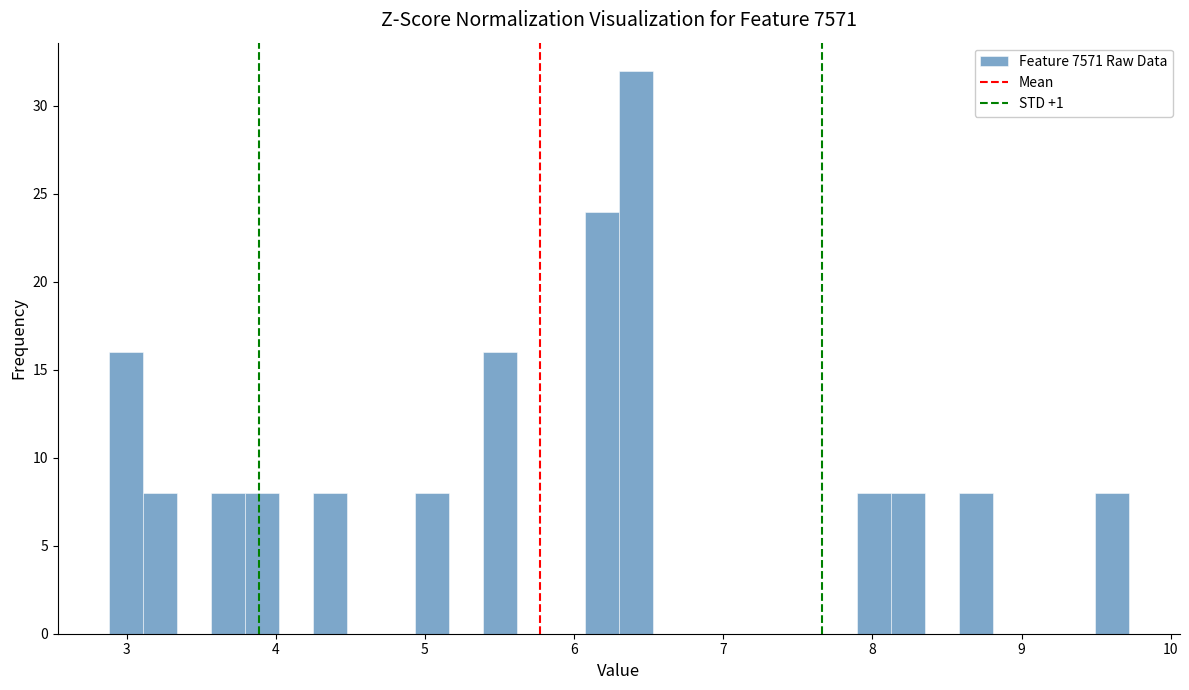

Around what value on the x-axis is the tallest bar? Give the approximate position of its centre, as read against the axis.

6.4